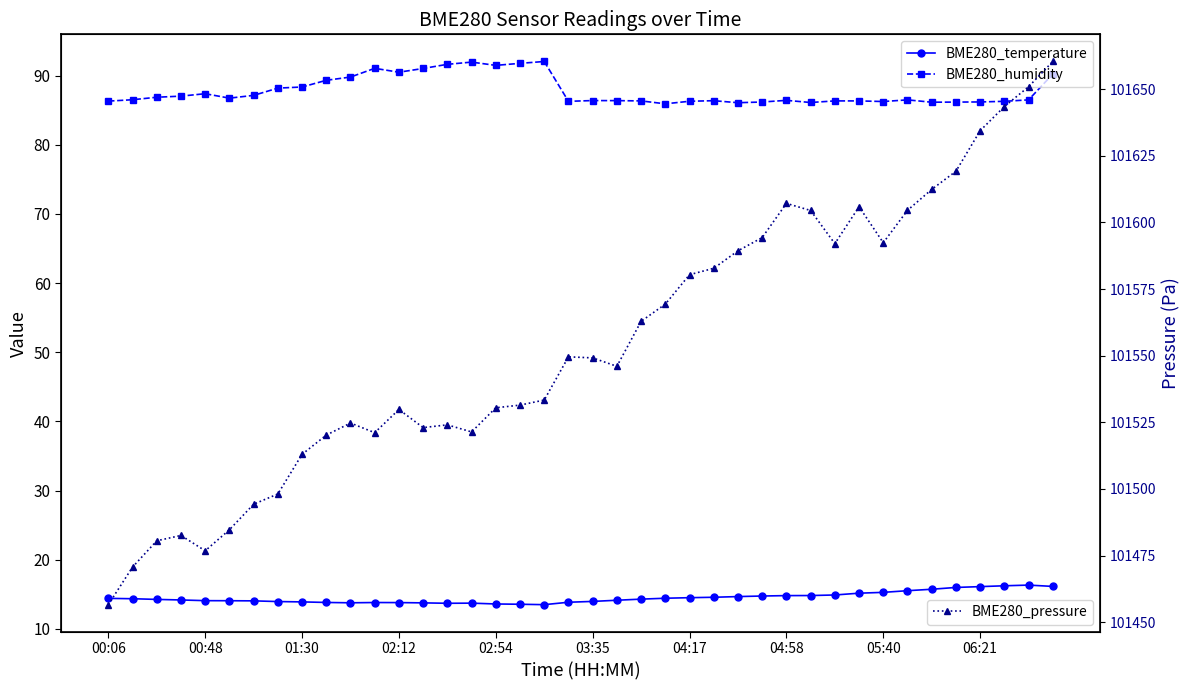

Which series has the largest total across all categories?

BME280_pressure